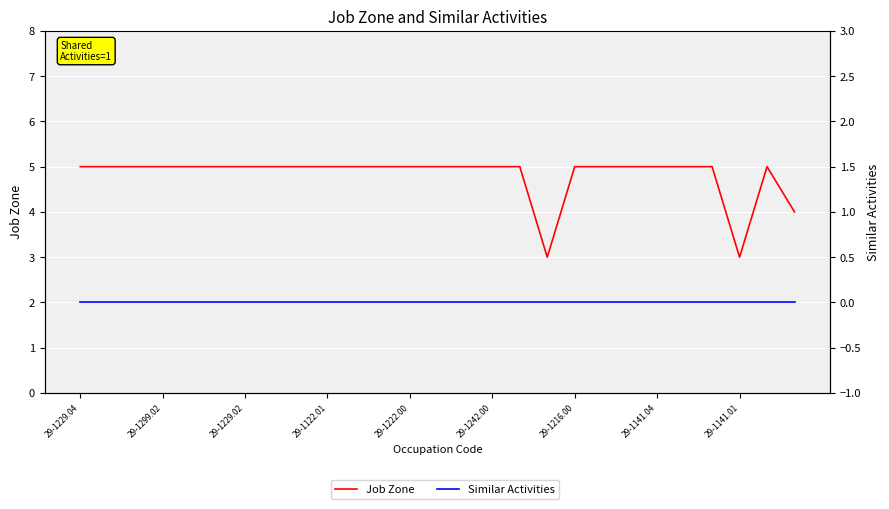

What position from the left is 29-1229.02?

7